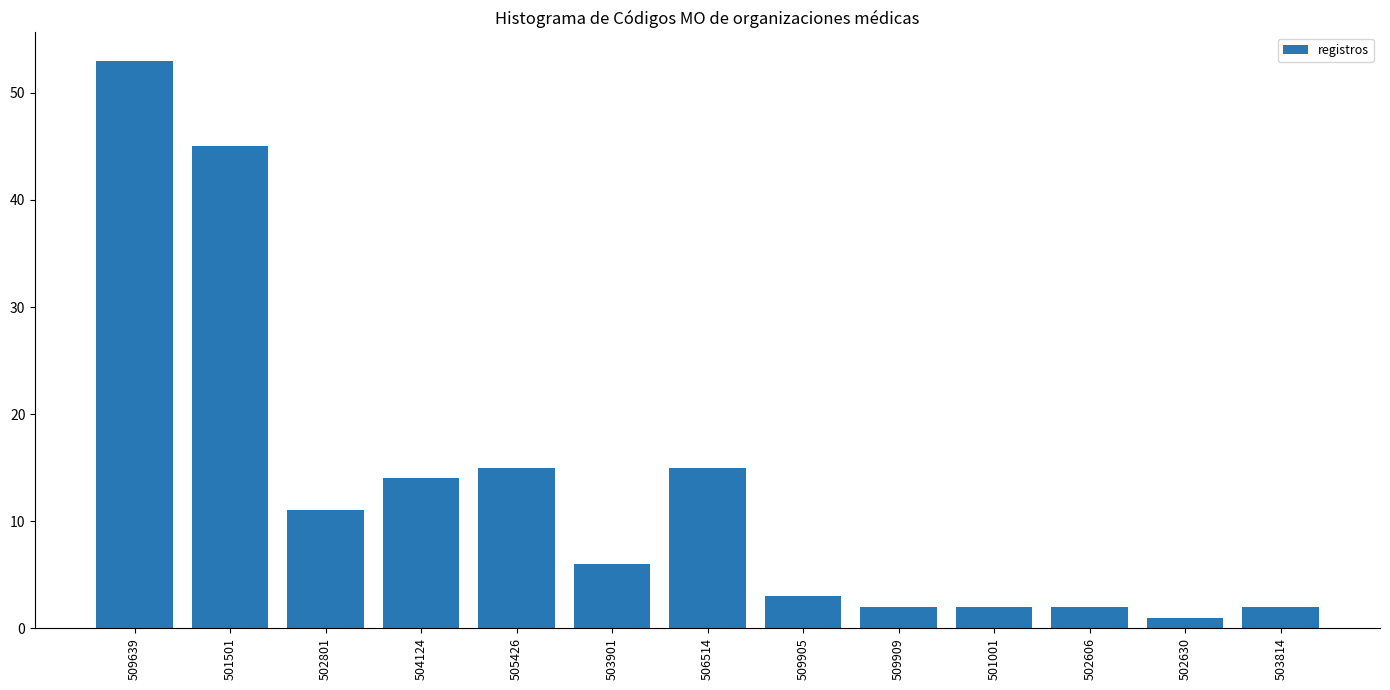

Reading left to right, extract all data points from this chart.

509639=53	501501=45	502801=11	504124=14	505426=15	503901=6	506514=15	509905=3	509909=2	501001=2	502606=2	502630=1	503814=2